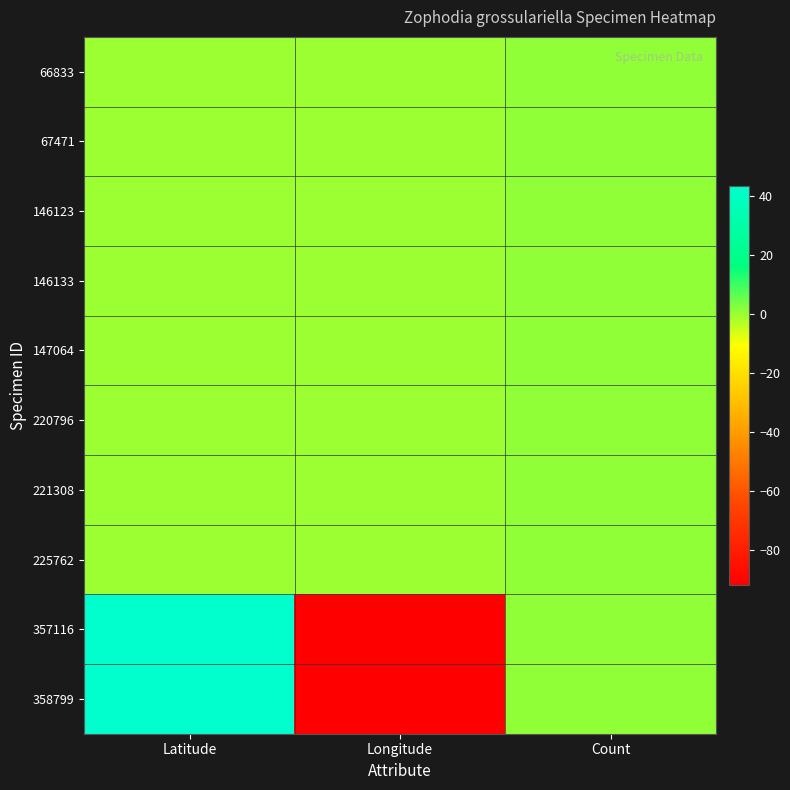

At which category does the chart reach its peak across all series?

Latitude